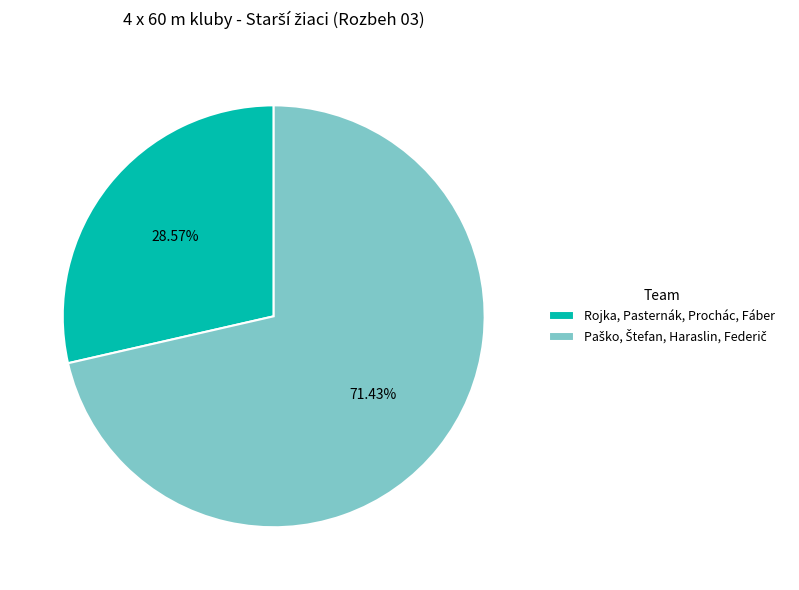

Does any single category account for the majority?

Yes